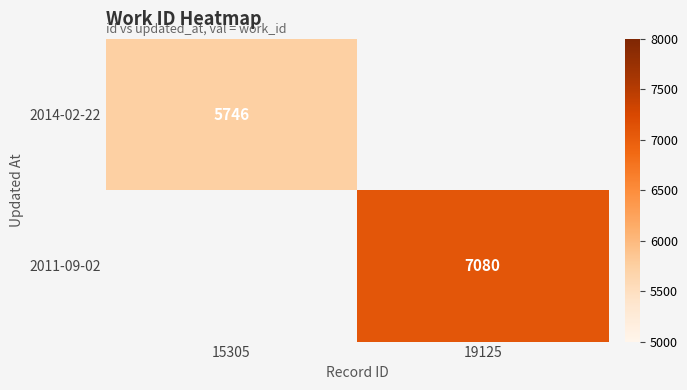

The value of 2011-09-02 at 19125 is 4926. True or false?

False